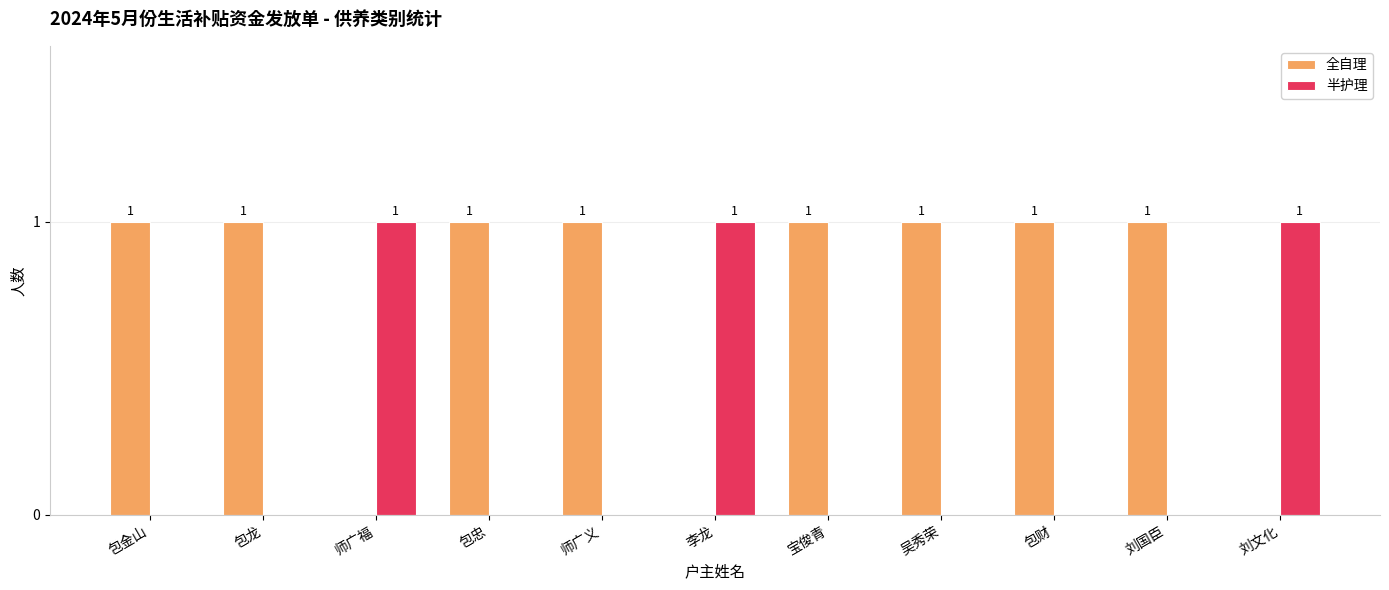

The value of 半护理 at 包金山 is 0. True or false?

True